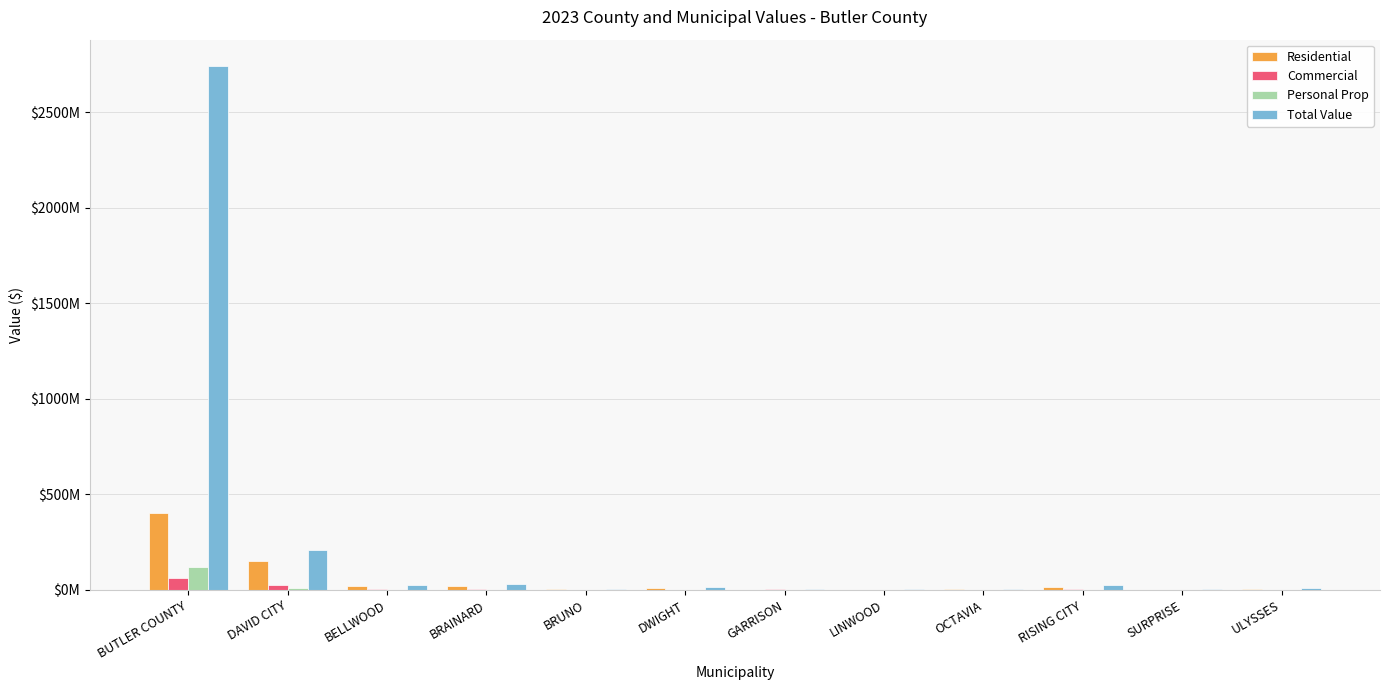

What is the value of the Commercial bar at the 2nd from the left?

25019270